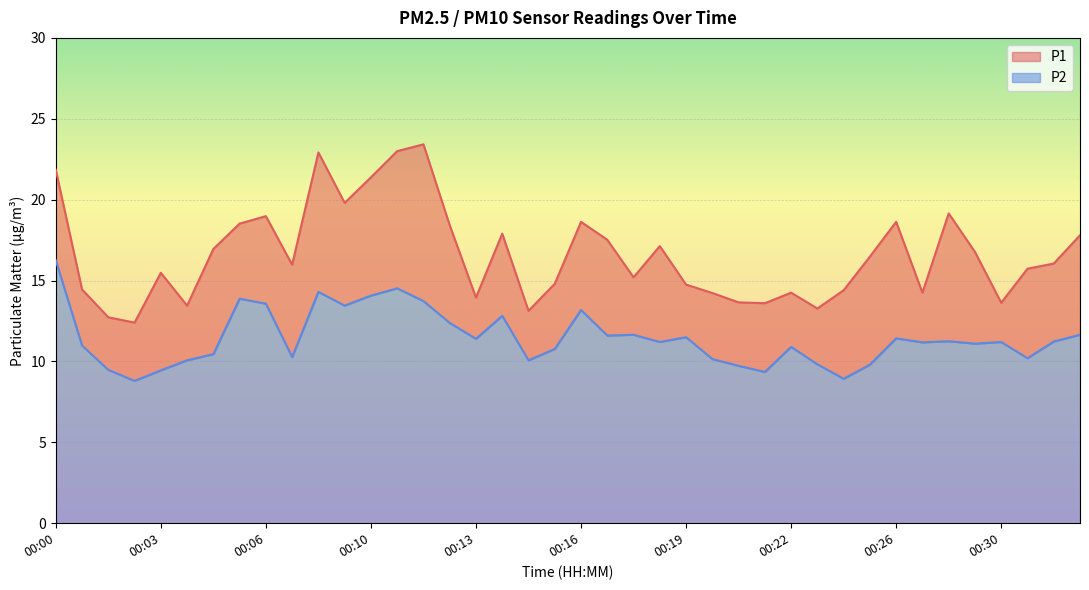

The P2 series shows 13.7 at 00:11. True or false?

True